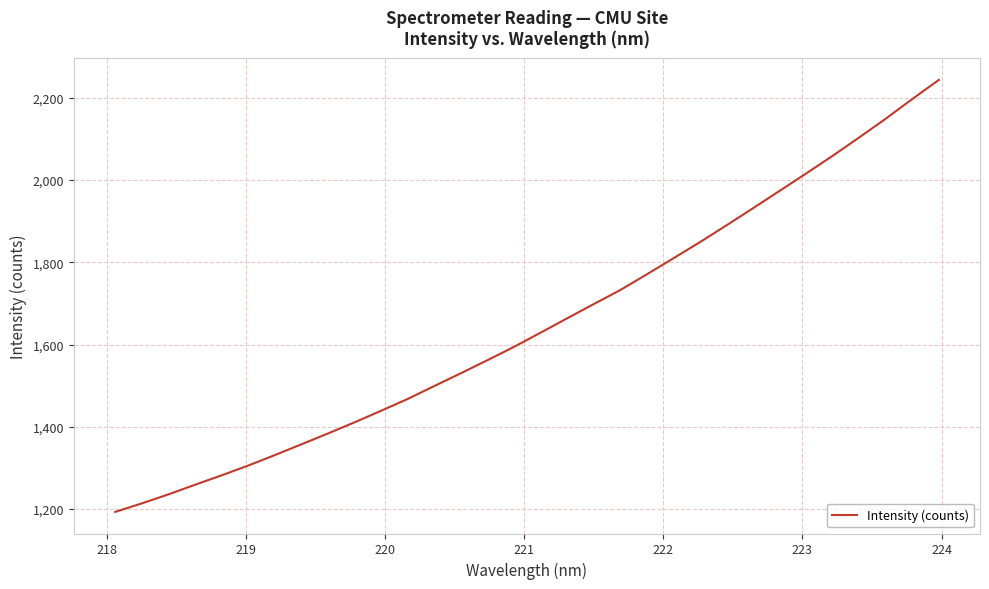

What is the smallest value displayed?

1193.2